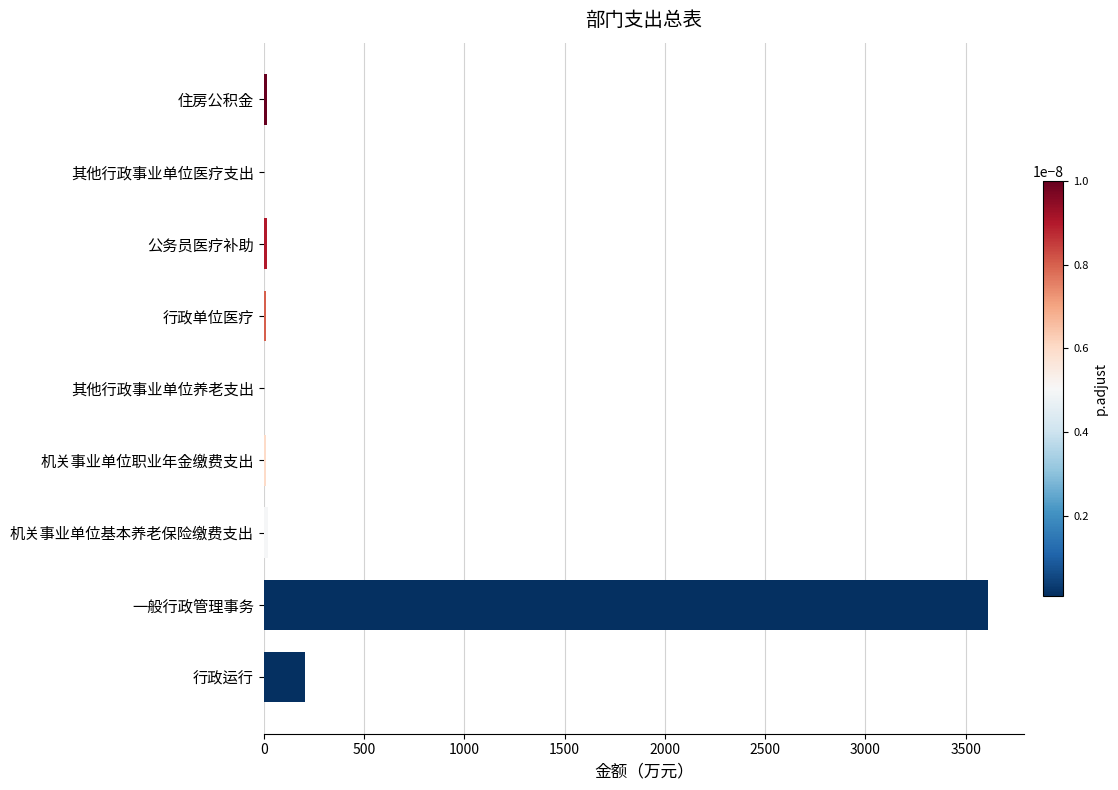

What is the maximum value shown in the chart?

3611.7